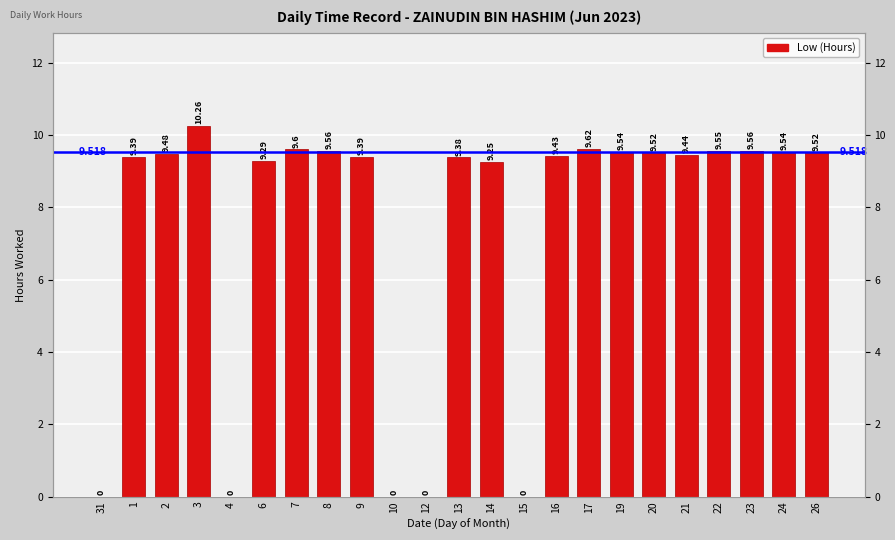

List the labels in order of value, smallest first.

31, 4, 10, 12, 15, 14, 6, 13, 1, 9, 16, 21, 2, 20, 26, 19, 24, 22, 8, 23, 7, 17, 3